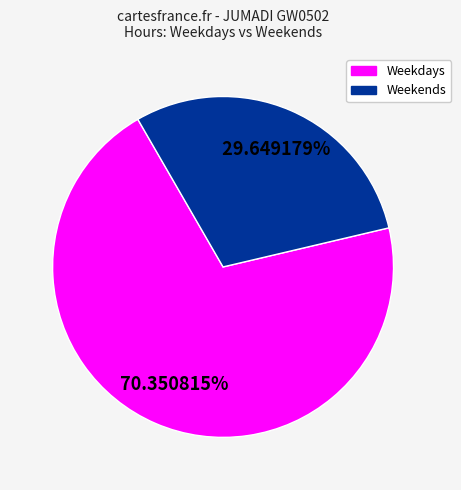

Is there any slice that represents more than half of the pie?

Yes